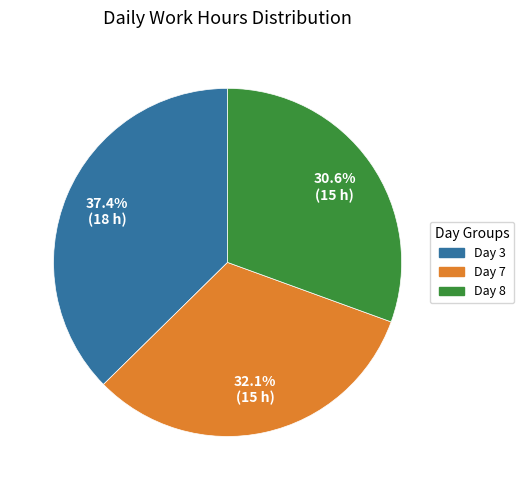

Is there any slice that represents more than half of the pie?

No